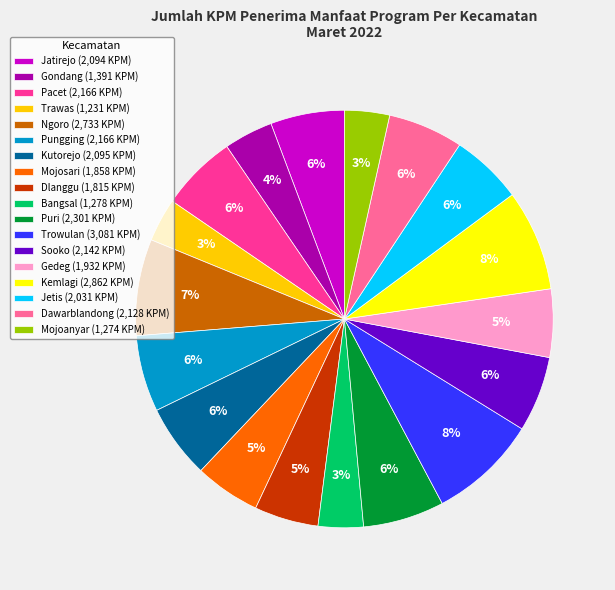

The Sooko slice represents 1% of the pie. True or false?

False